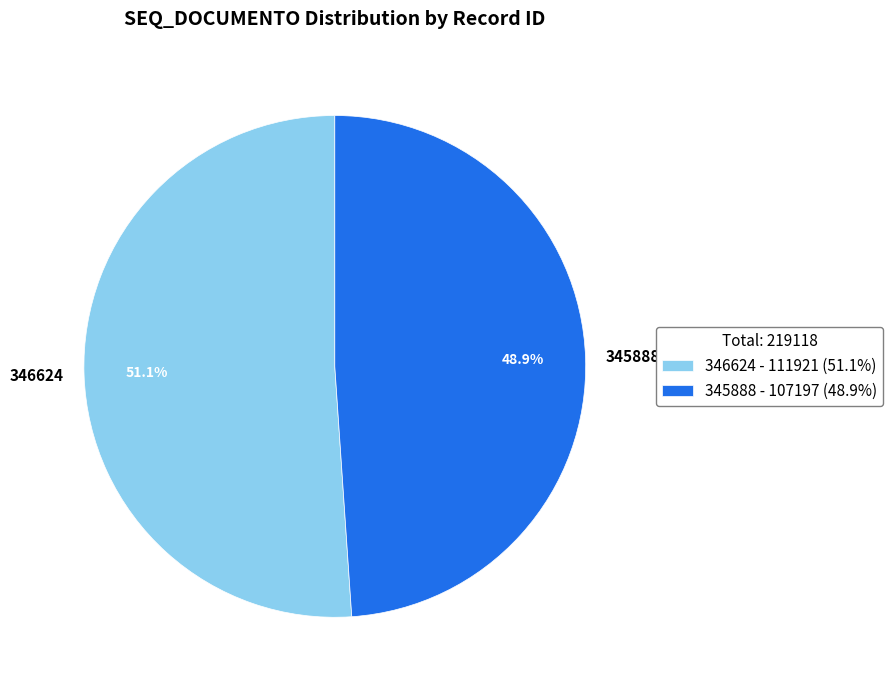

What percentage is the 346624 slice, to the nearest percent?

51%